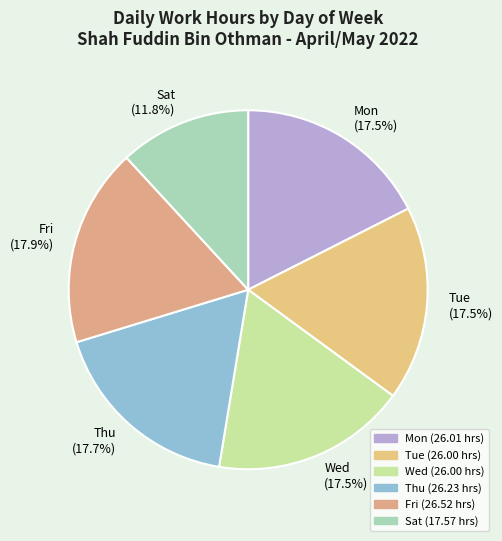

To the nearest percent, what is the average slice percentage?

17%